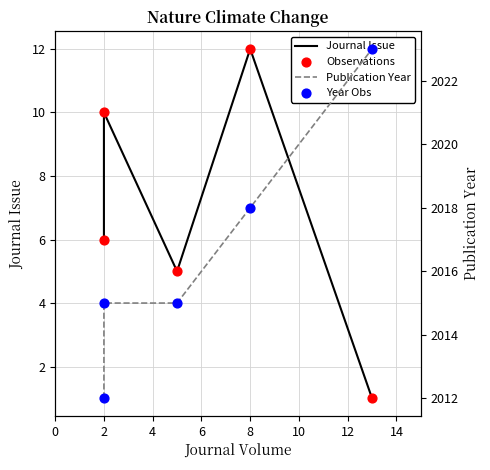

At how many categories does at least one series exceed 1645?

5